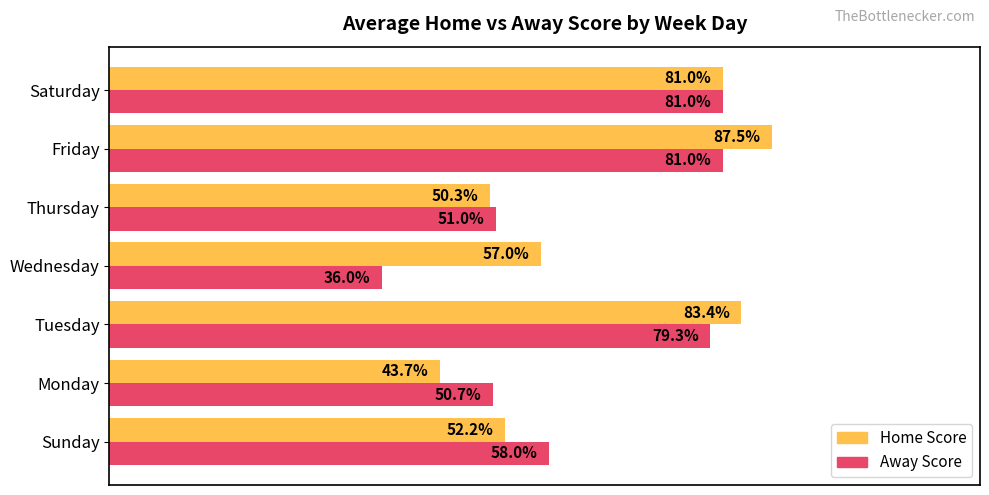

At which category does the chart reach its peak across all series?

Friday